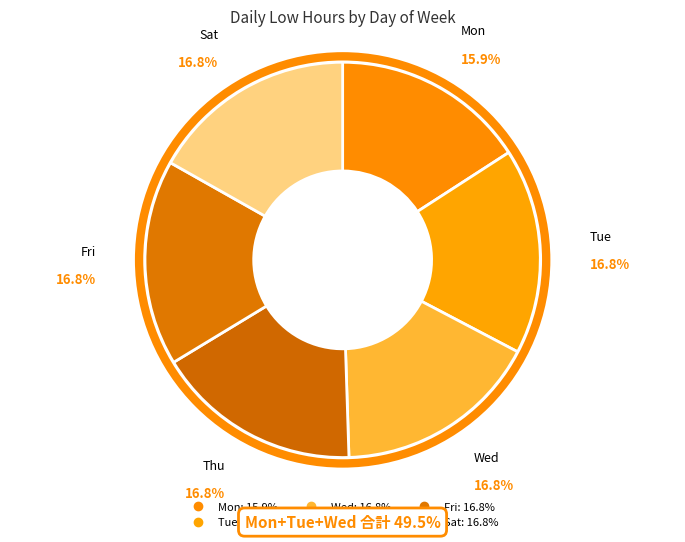

How many segments does this pie chart have?

6